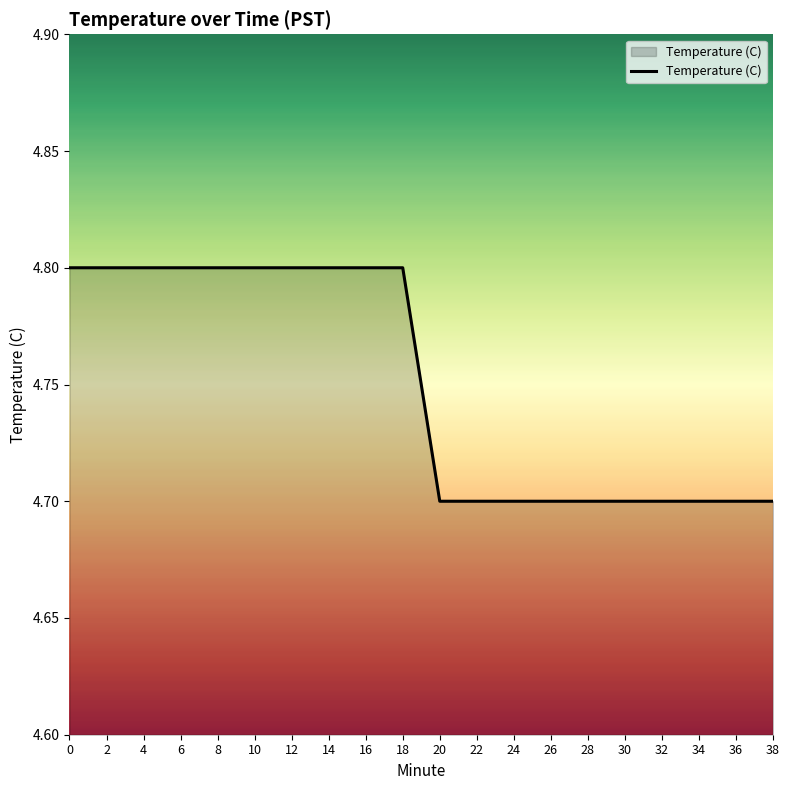

Is it true that the value at 34 is 2.9?

False